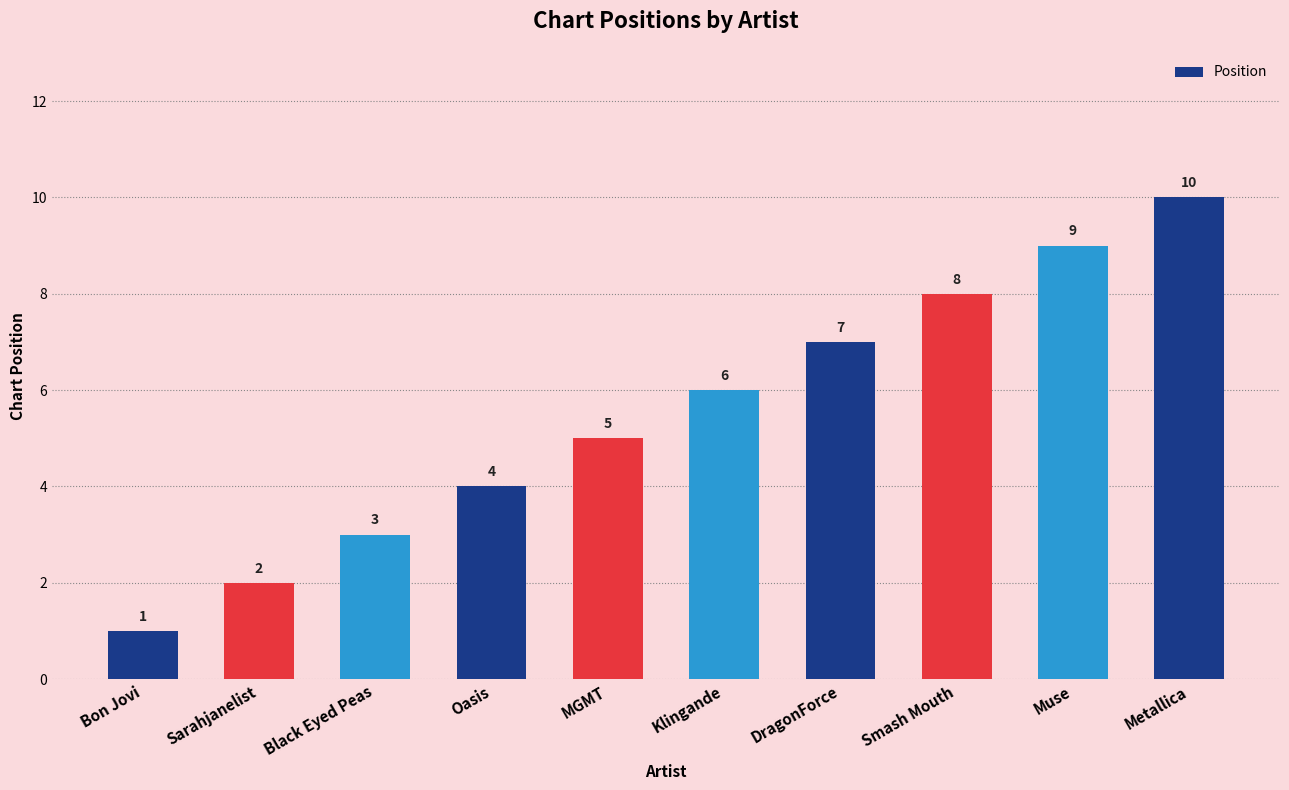

At which category does the chart reach its peak across all series?

Metallica